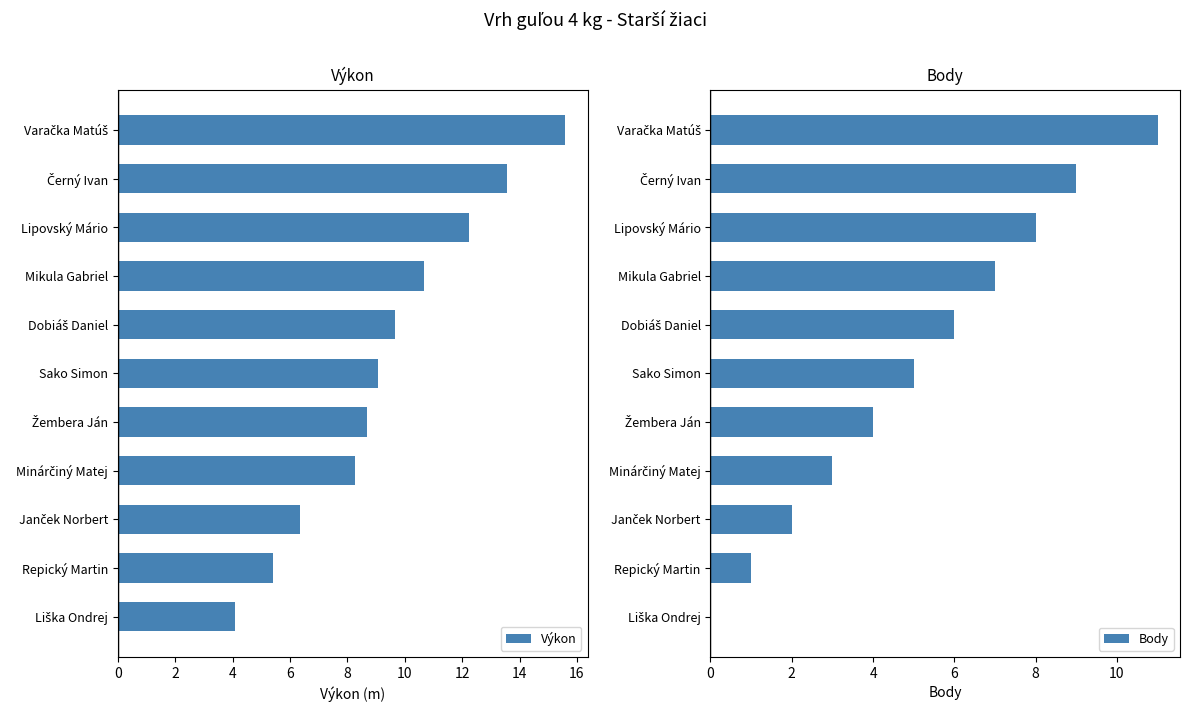

How many values in the Body series are below 5?

5